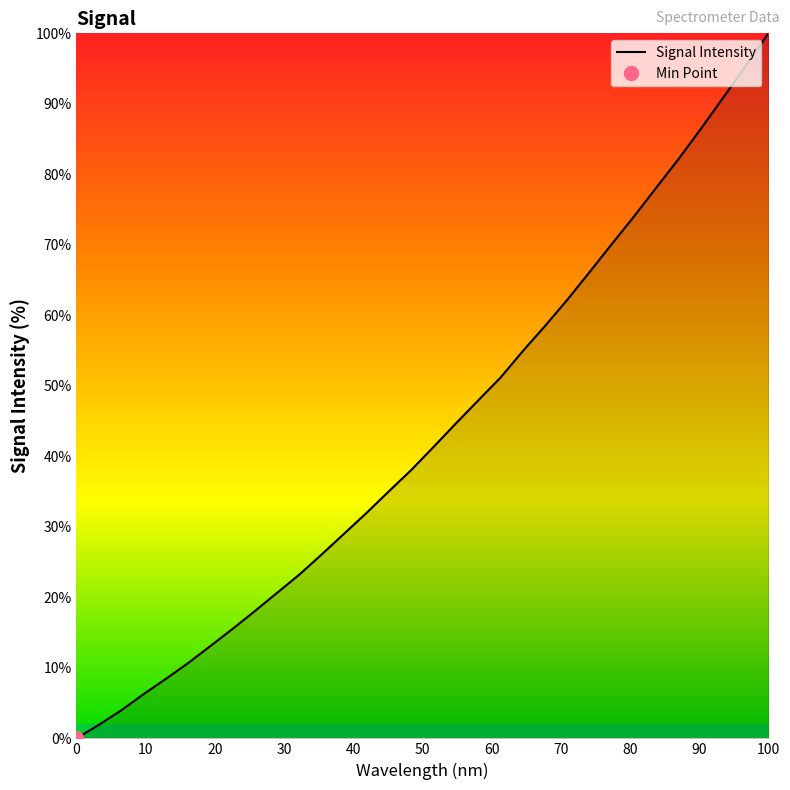

Which category has the highest value in the Signal Intensity series?

100